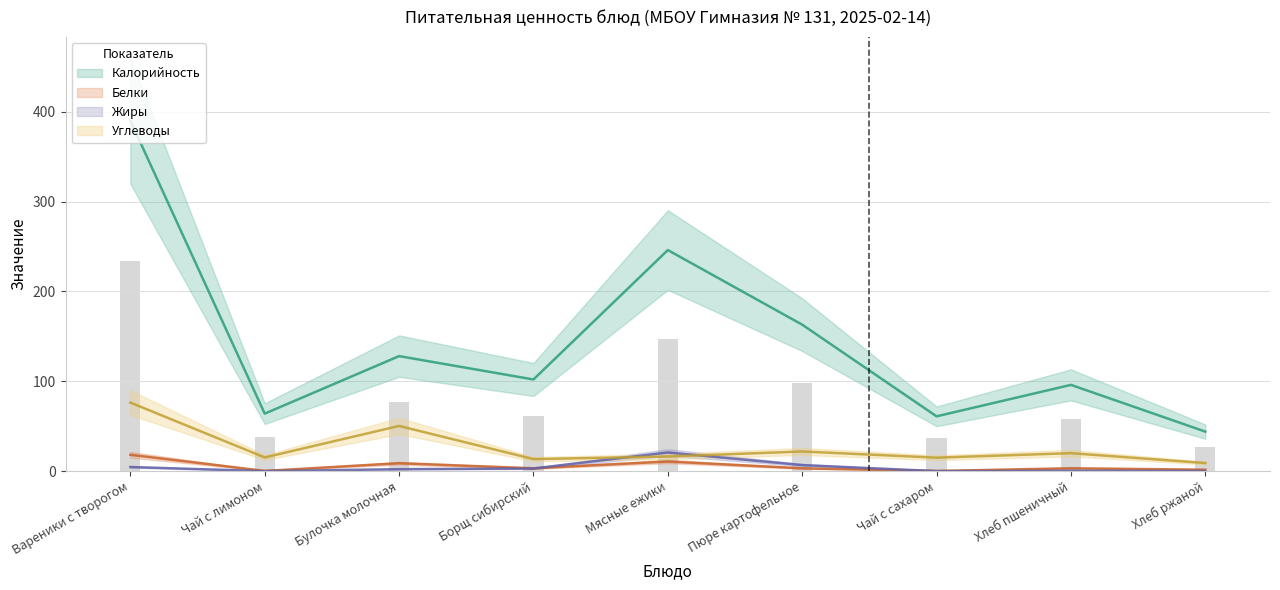

What is the sum of the Углеводы values at Вареники с творогом and Хлеб ржаной?

85.3